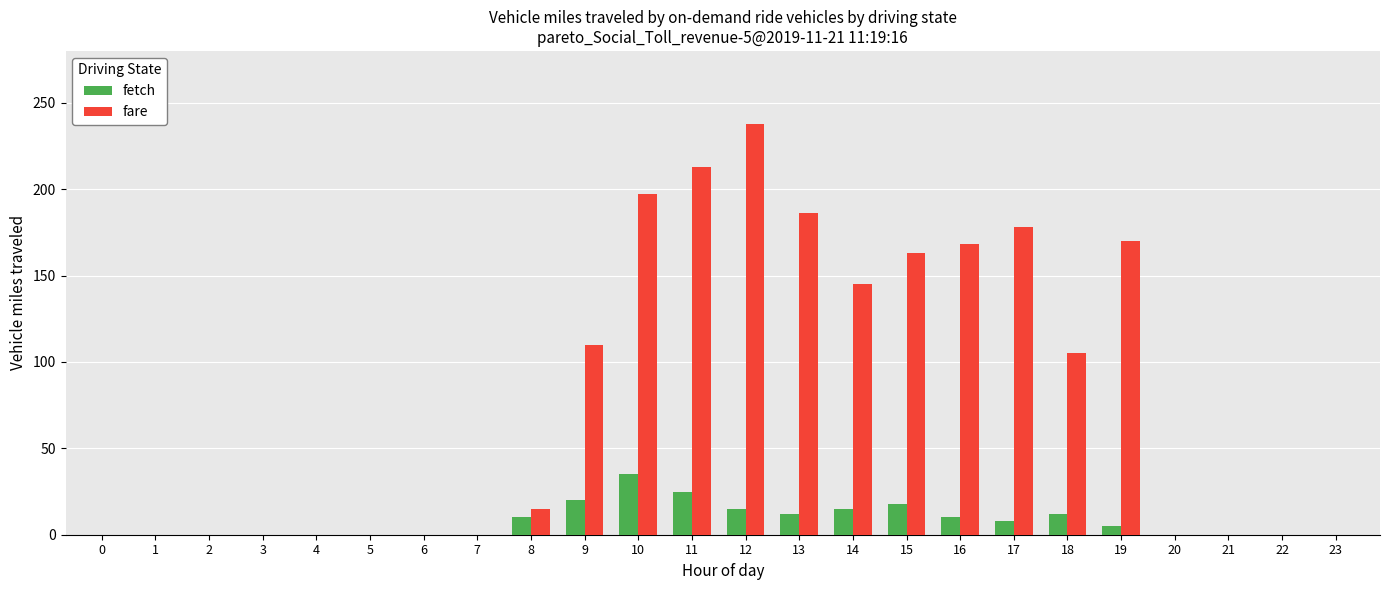

How many groups of bars are there?

24